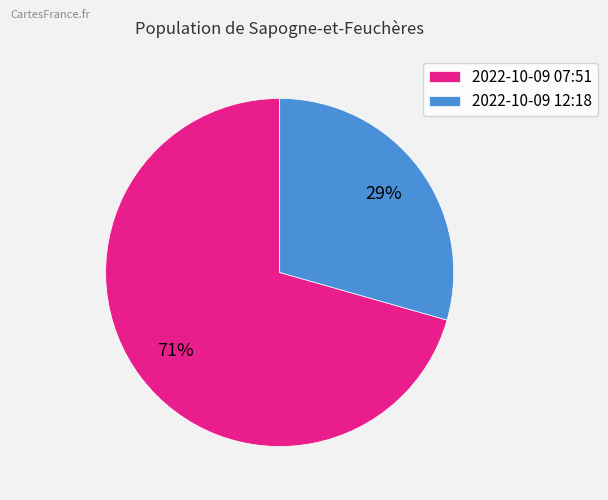

To the nearest percent, what percentage of the pie is 2022-10-09 12:18?

29%